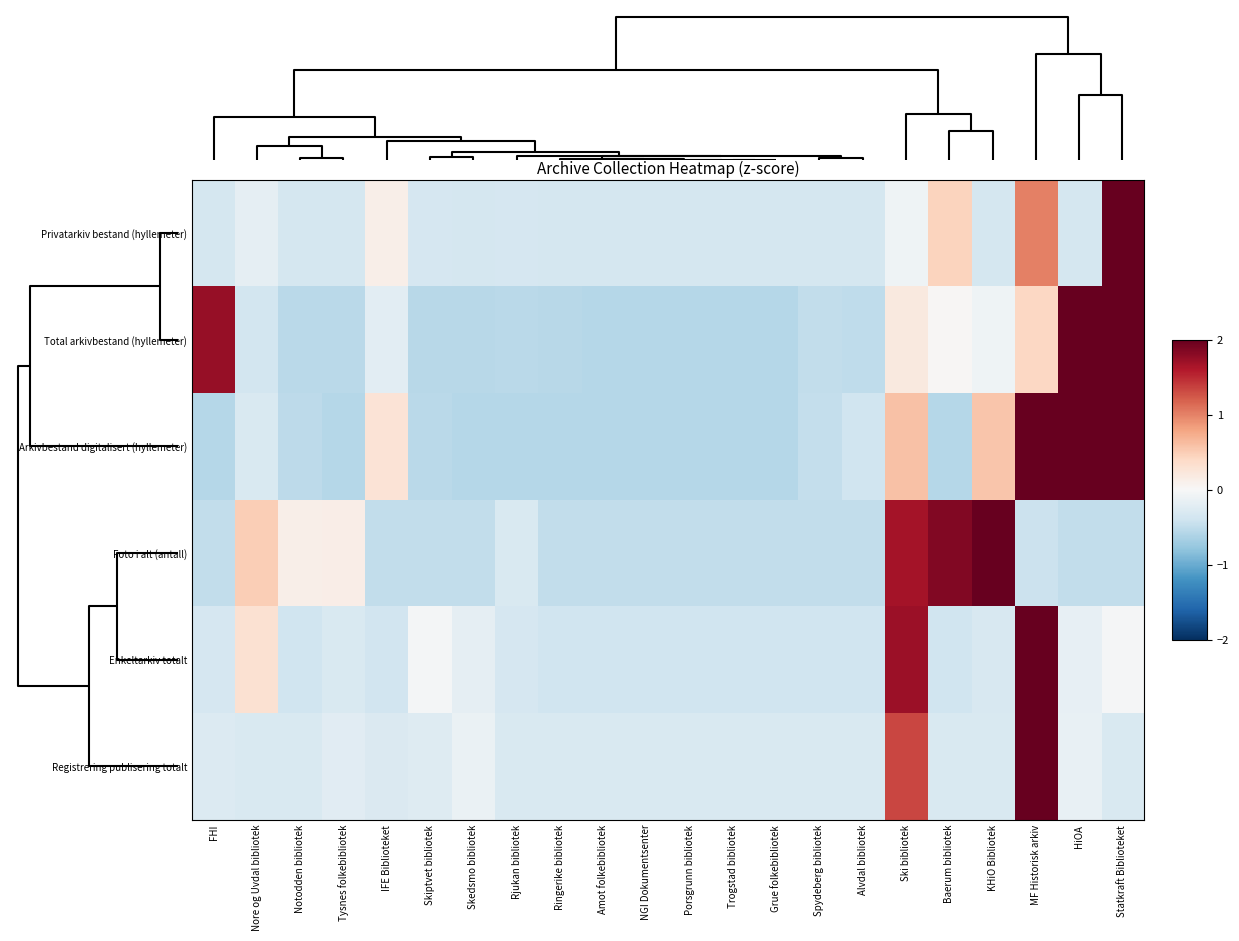

Count the number of data series in this chart.

6